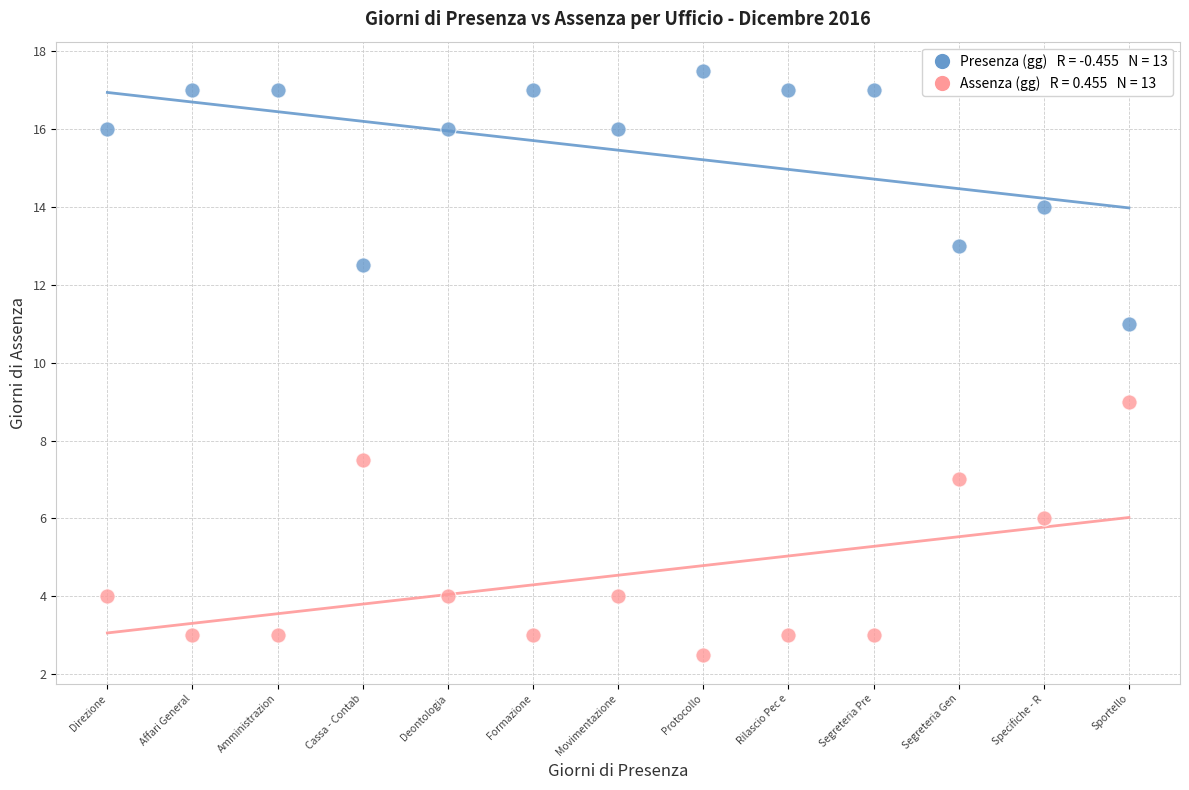

Across all data points, what is the range of X values (max minus min)?

1.0